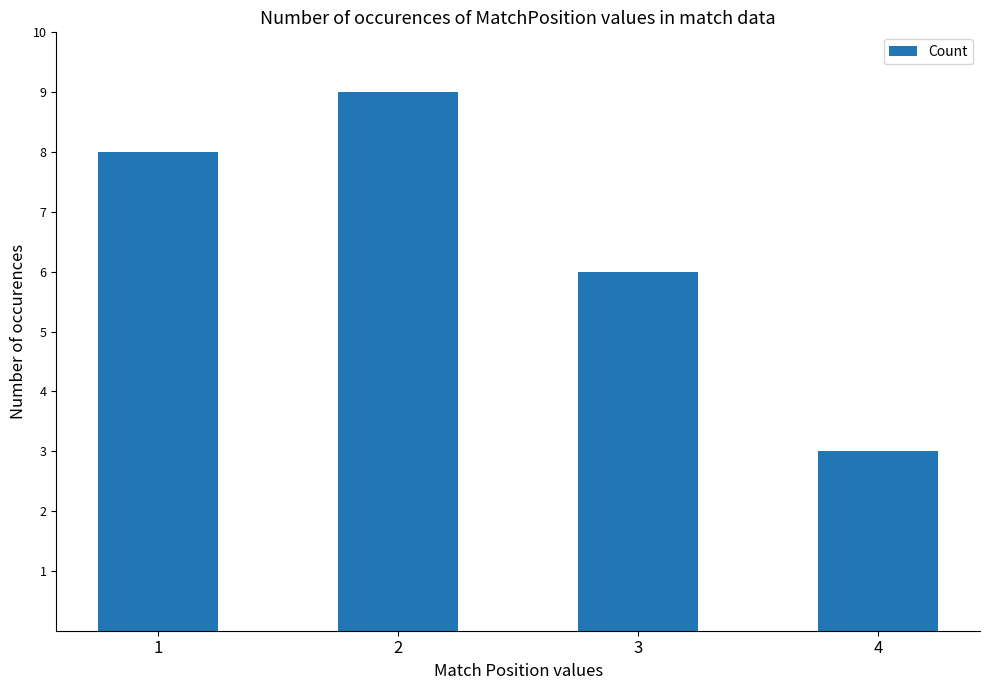

Reading left to right, list all the values displayed in this chart.

8	9	6	3